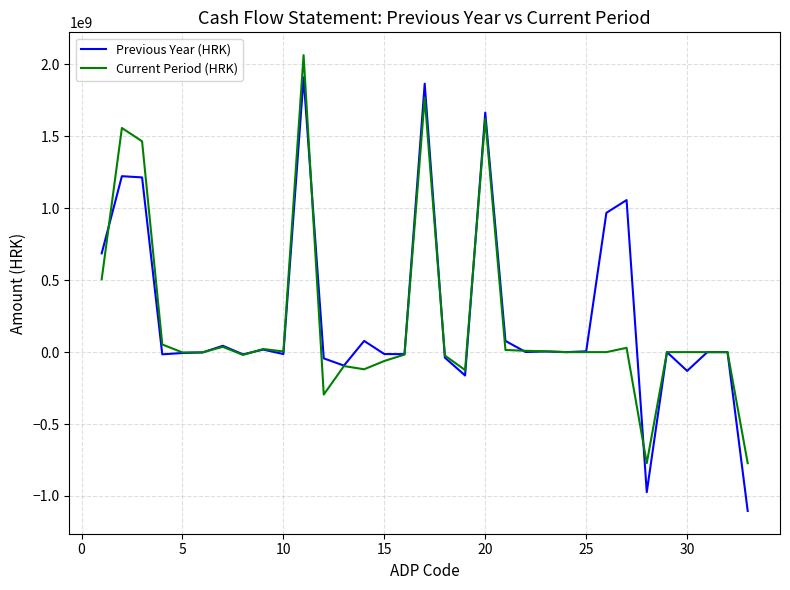

What is the minimum value shown in the chart?

-1104327529